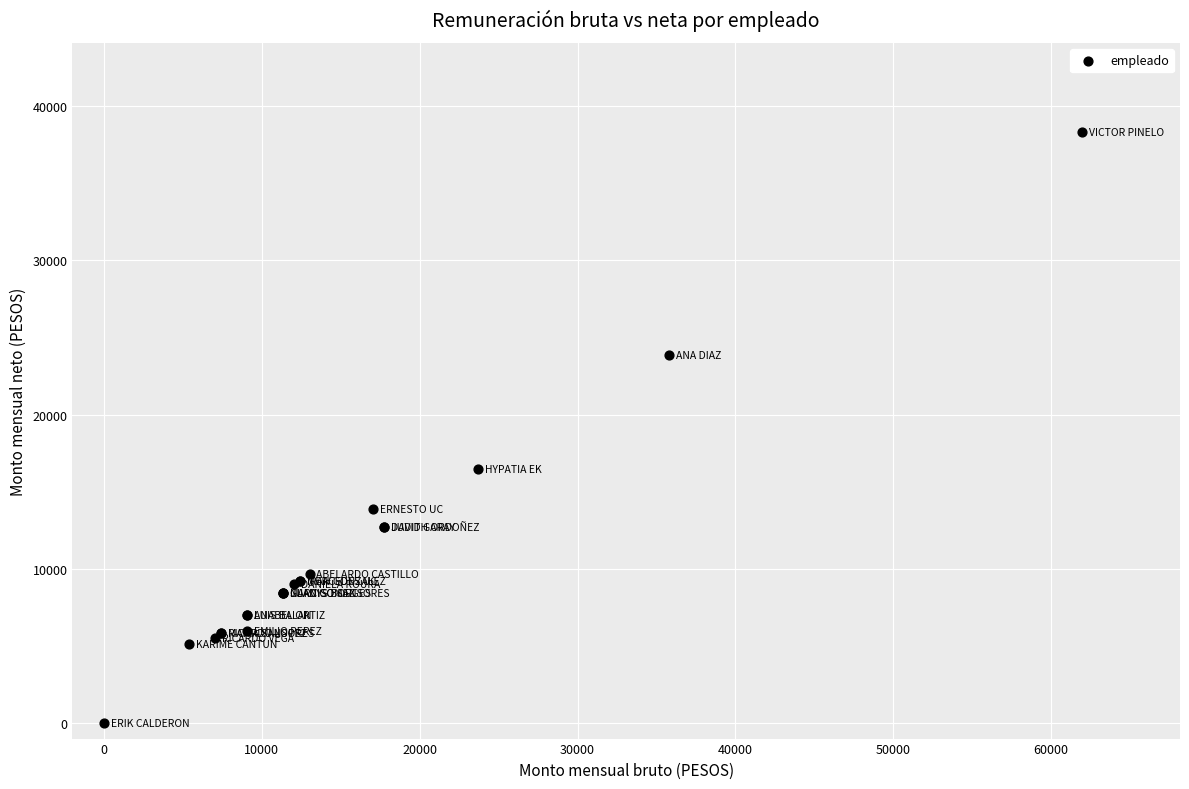

What Y value in the scatter plot is closest to 19175?

16506.4